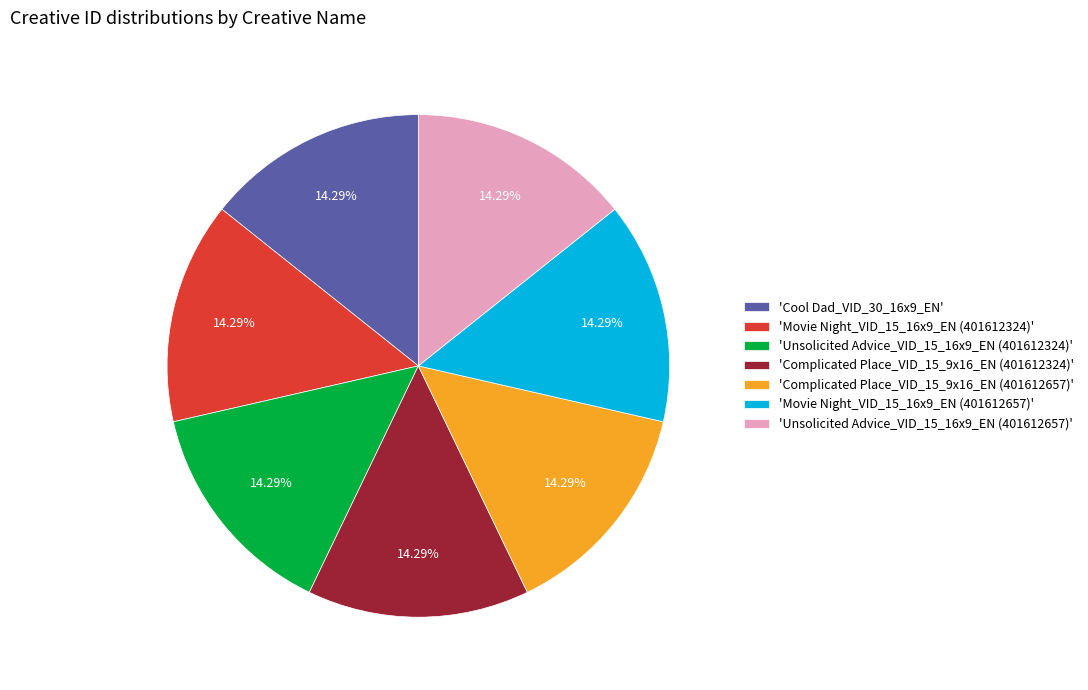

To the nearest percent, what is the average slice percentage?

14%